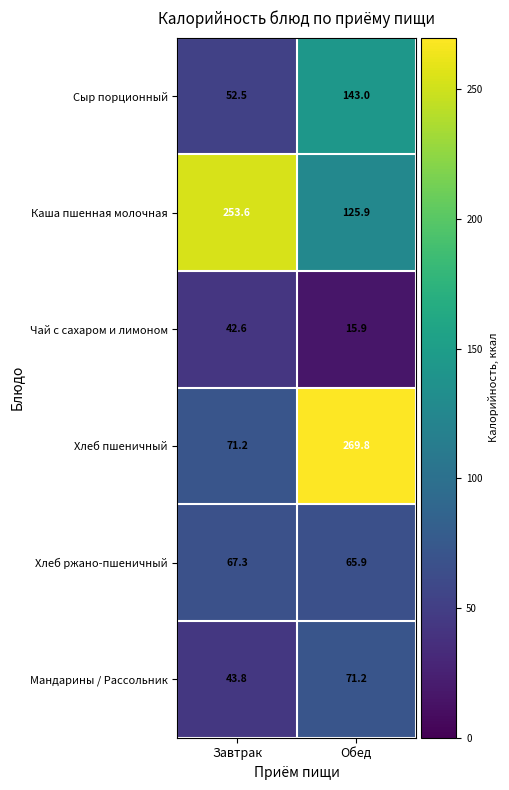

How many categories are shown in the chart?

2